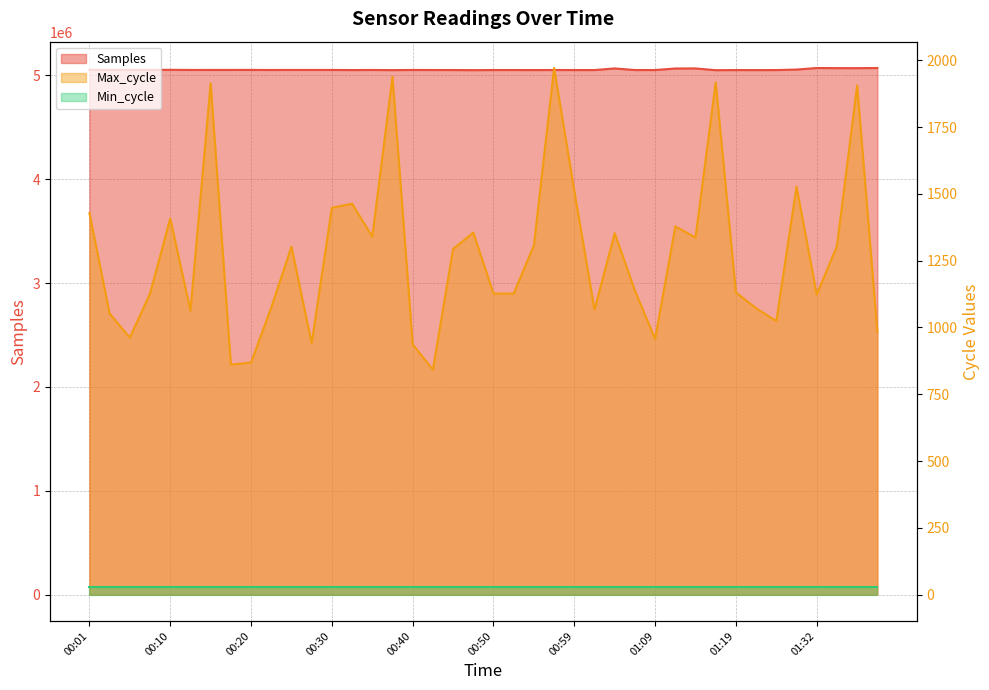

Which category has the lowest value across all series?

00:42